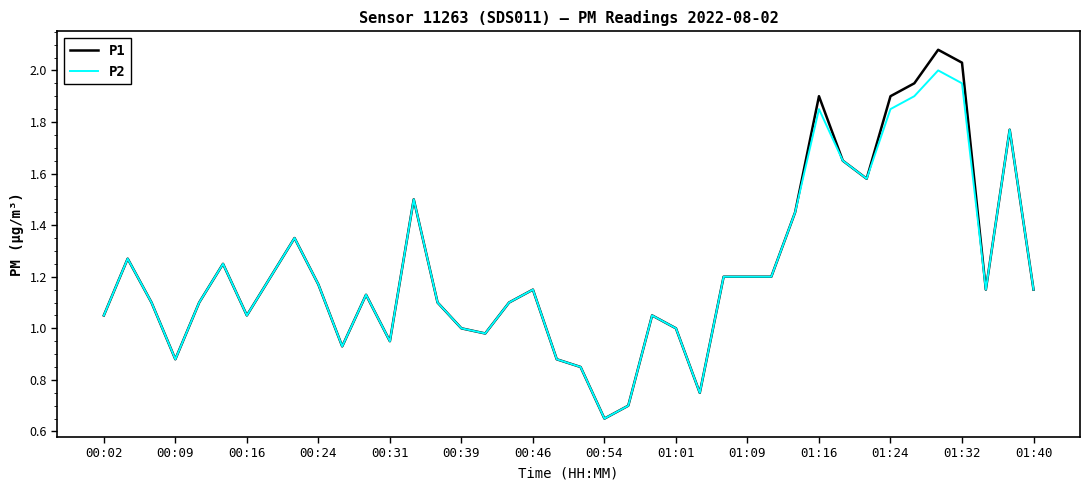

Rank the series by their maximum value, from lowest to highest.

P2, P1